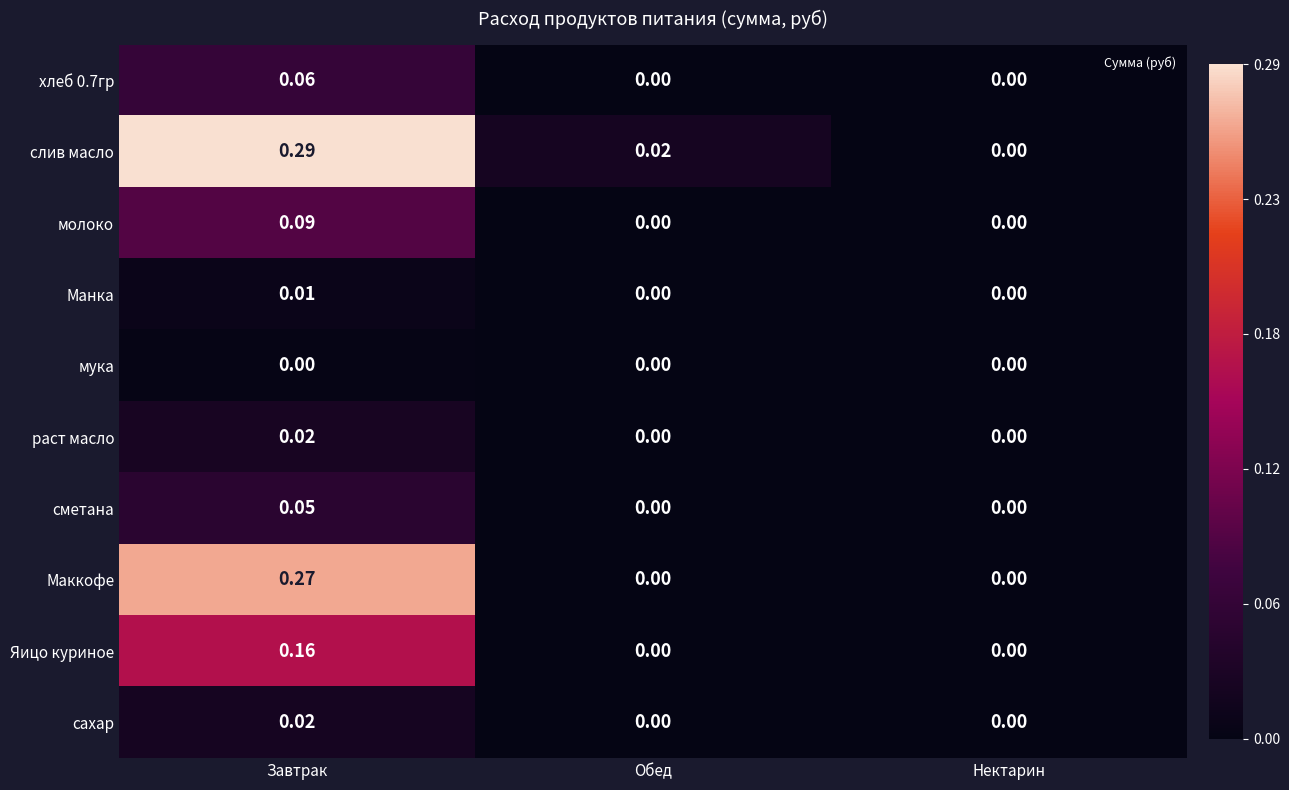

Which series has the widest spread of values?

слив масло